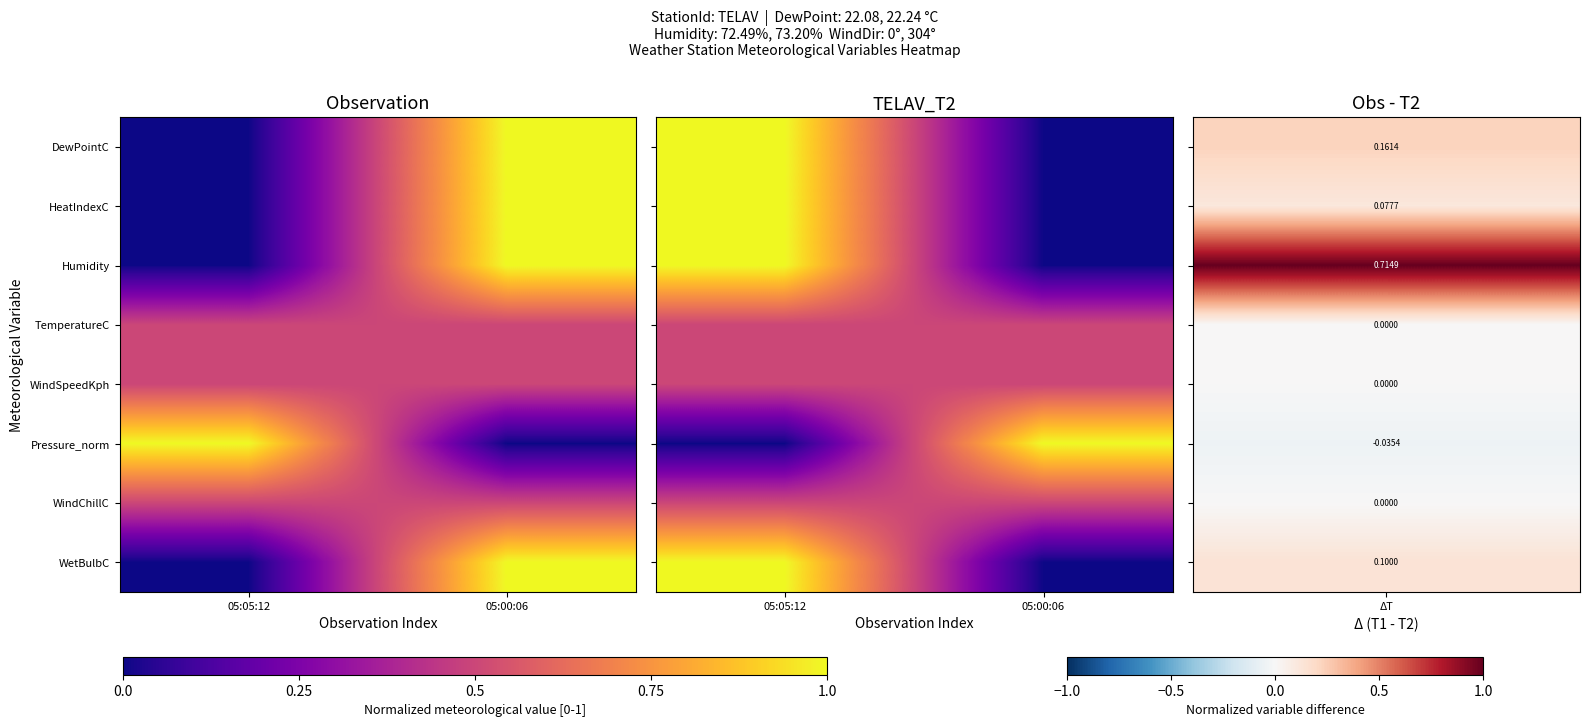

Which category has the highest value in the TemperatureC series?

05:05:12